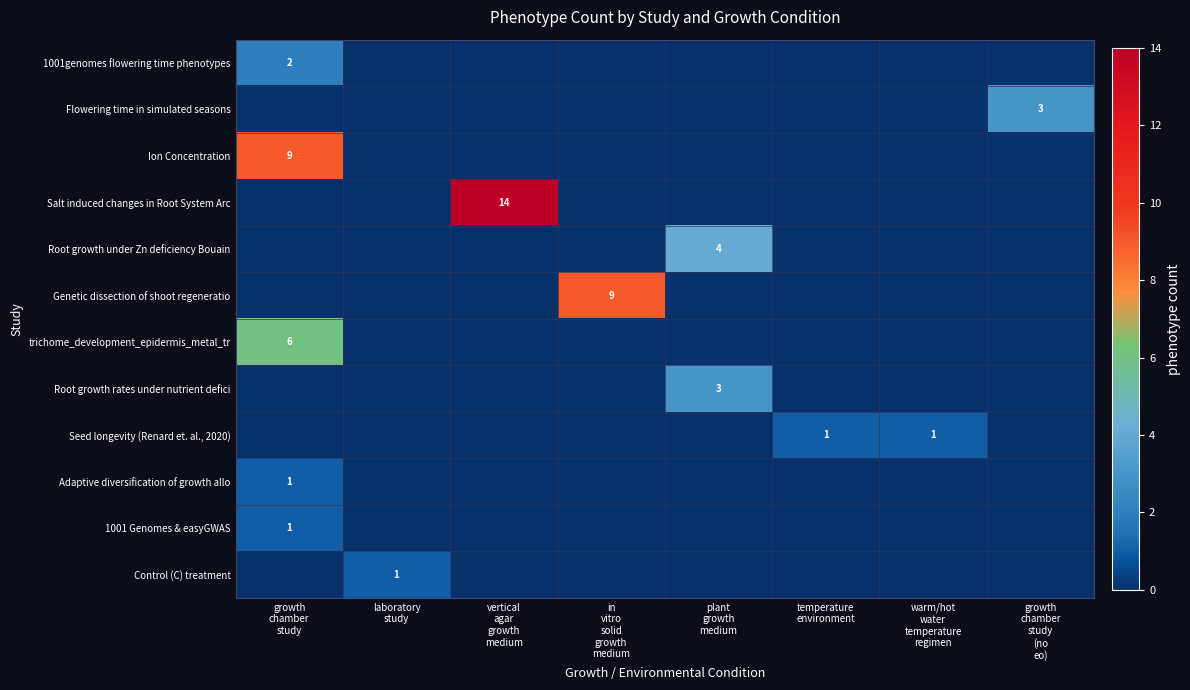

Which series has the widest spread of values?

Salt induced changes in Root System Arc